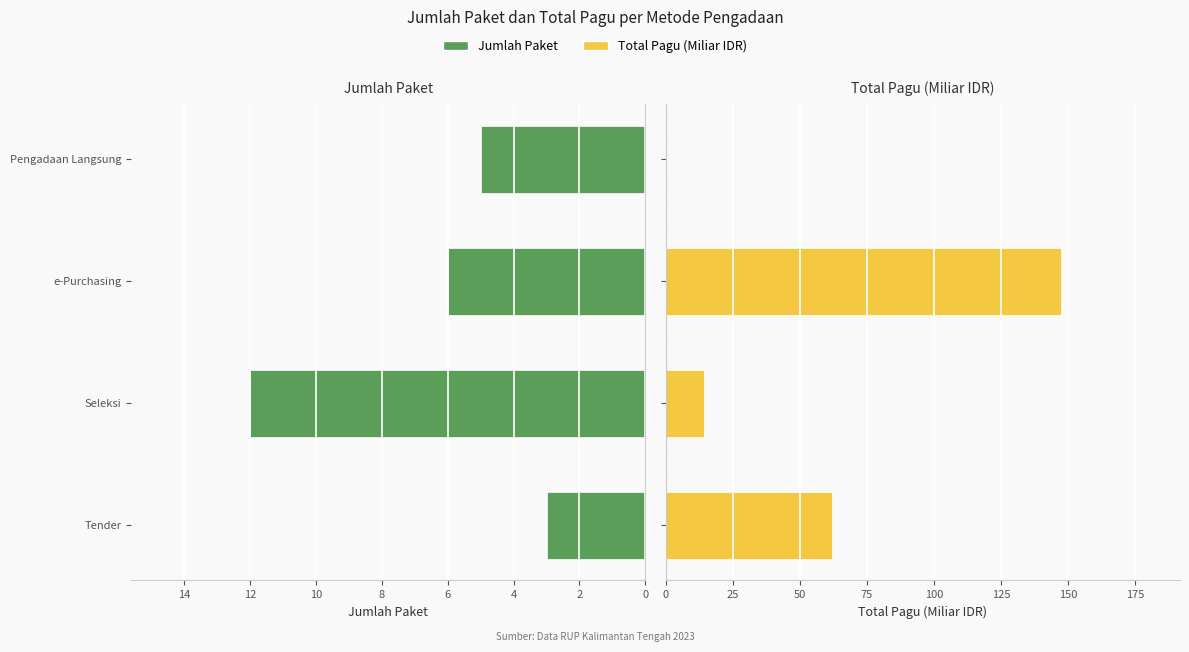

What is the sum of all Jumlah Paket values?

26.0